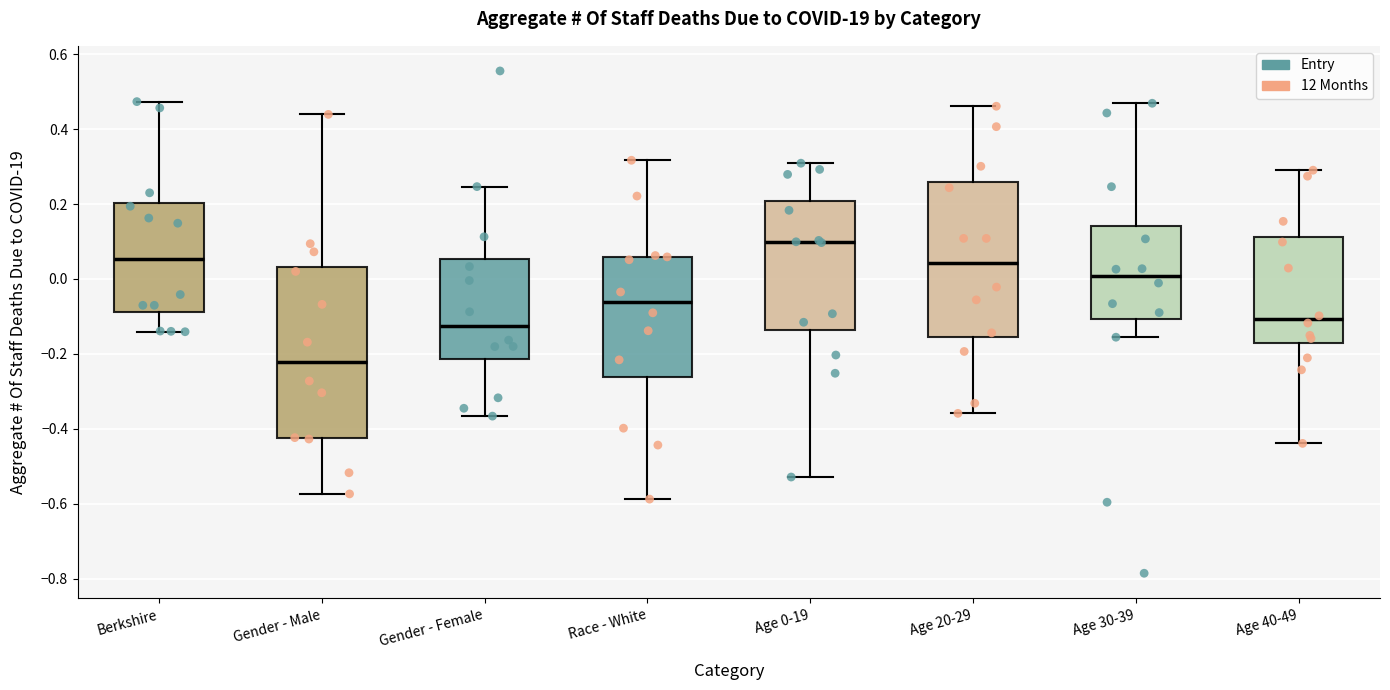

Reading left to right, read every box against the y-axis: the position of its median line, the range the box covers, and the ends of its whiskers. The values are not printed on the chart, so give them approximately, as read against the axis.

Berkshire: median 0.06, box -0.08 to 0.20, whiskers -0.14 to 0.48
Gender - Male: median -0.22, box -0.42 to 0.04, whiskers -0.58 to 0.44
Gender - Female: median -0.12, box -0.22 to 0.06, whiskers -0.36 to 0.24
Race - White: median -0.06, box -0.26 to 0.06, whiskers -0.58 to 0.32
Age 0-19: median 0.10, box -0.14 to 0.20, whiskers -0.52 to 0.30
Age 20-29: median 0.04, box -0.16 to 0.26, whiskers -0.36 to 0.46
Age 30-39: median 0.00, box -0.10 to 0.14, whiskers -0.16 to 0.46
Age 40-49: median -0.10, box -0.18 to 0.12, whiskers -0.44 to 0.30